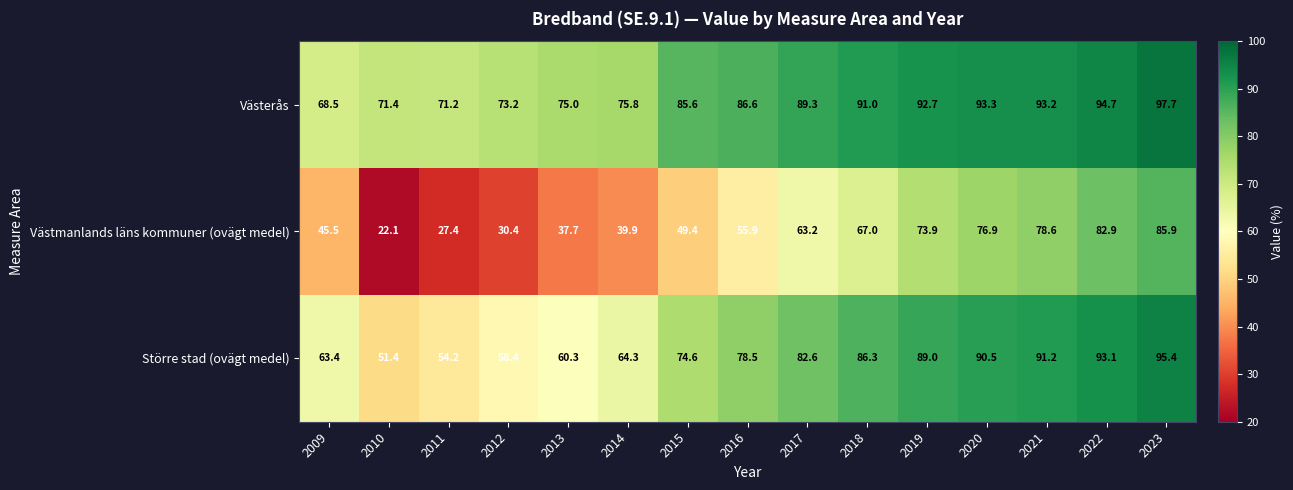

At which category is the sum across all series the highest?

2023